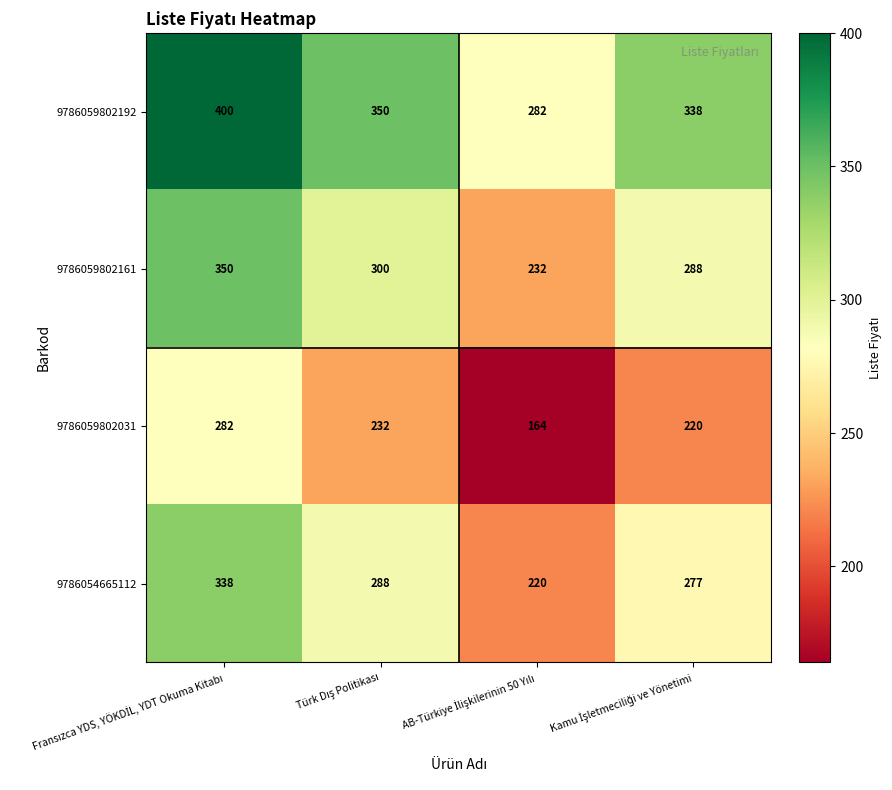

What is the smallest value displayed?

164